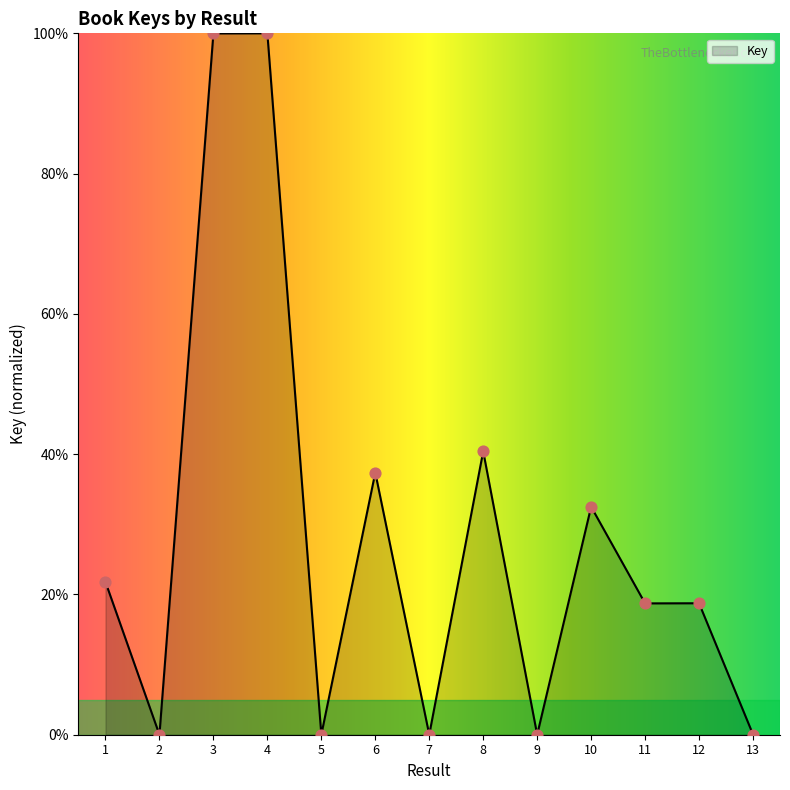

Approximately how many times larger is the value at 12 compared to 11?

1.0